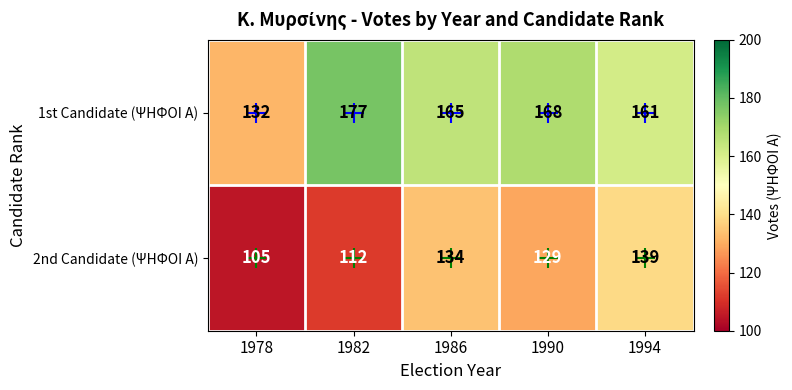

Between 1986 and 1994, which series saw the biggest shift?

2nd Candidate (ΨΗΦΟΙ Α)